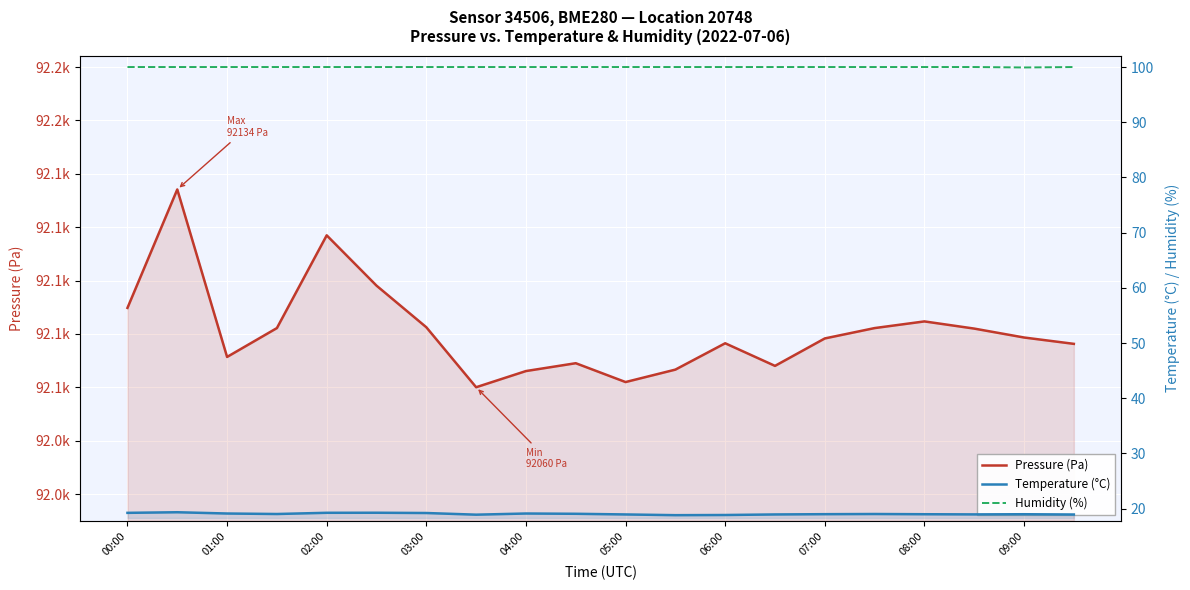

Which series has the largest range (max minus min)?

Pressure (Pa)